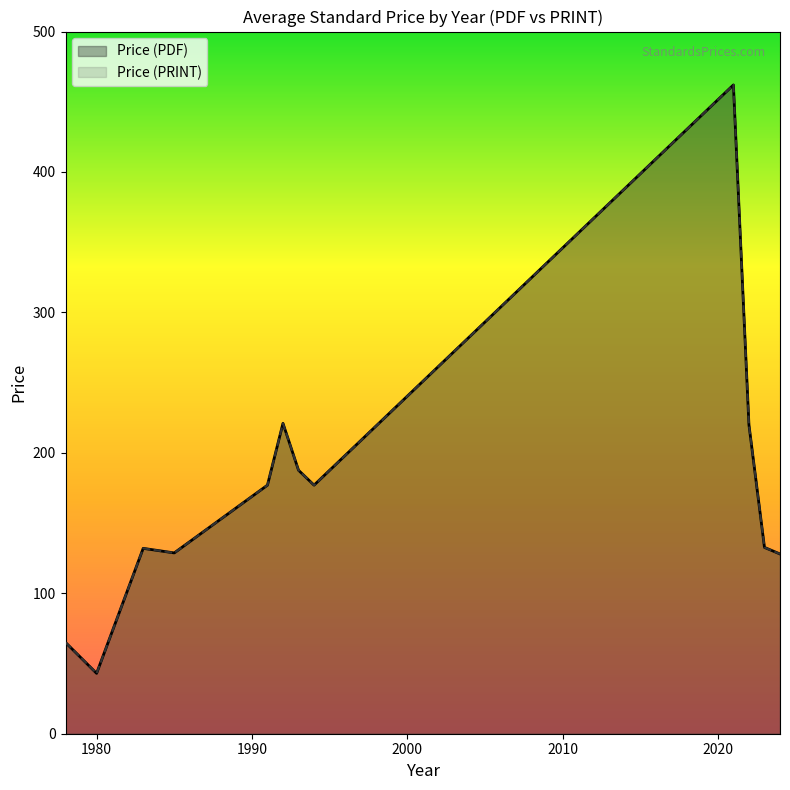

Which has a higher value, 1993 or 1993?

1993